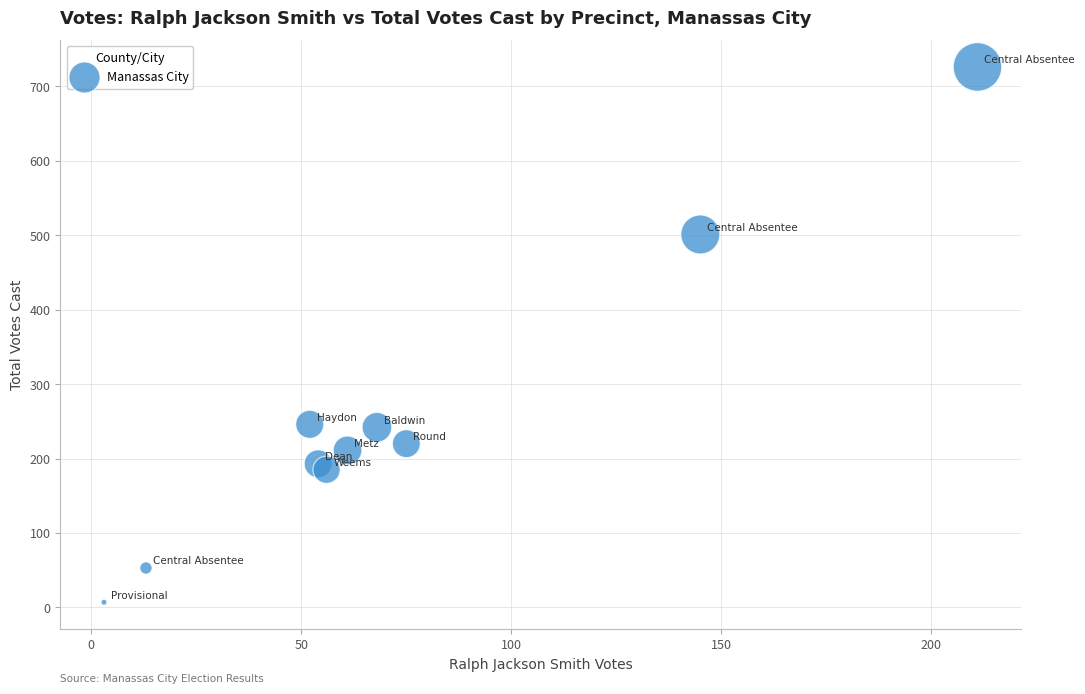

What is the range of X values (max minus min)?

208